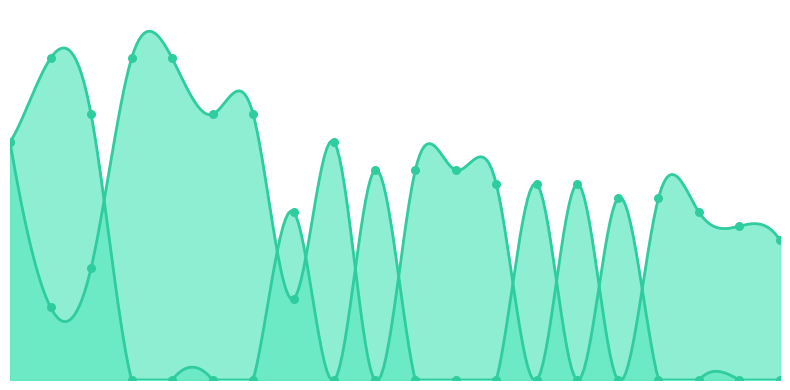

What is the total value across all series at Woods, John?

475